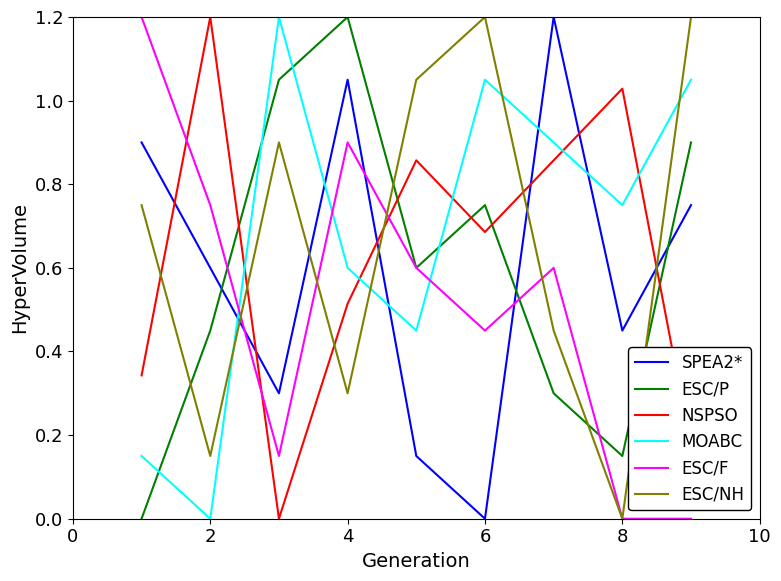

What is the highest value of the NSPSO series?

1.2